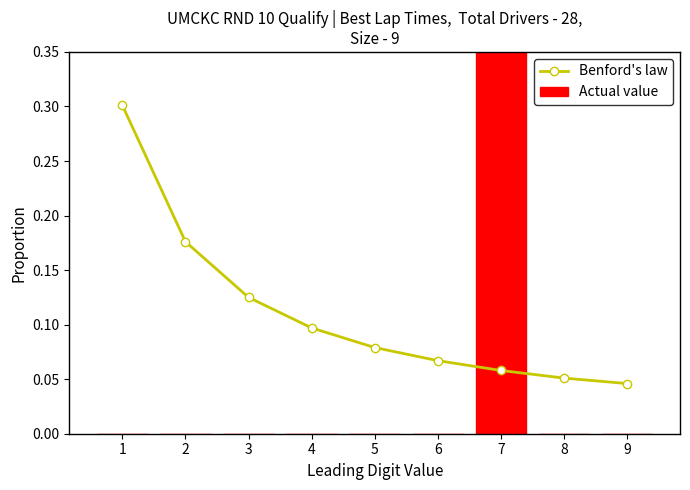

List the series in order of their peak value, lowest first.

Benford's law, Actual value